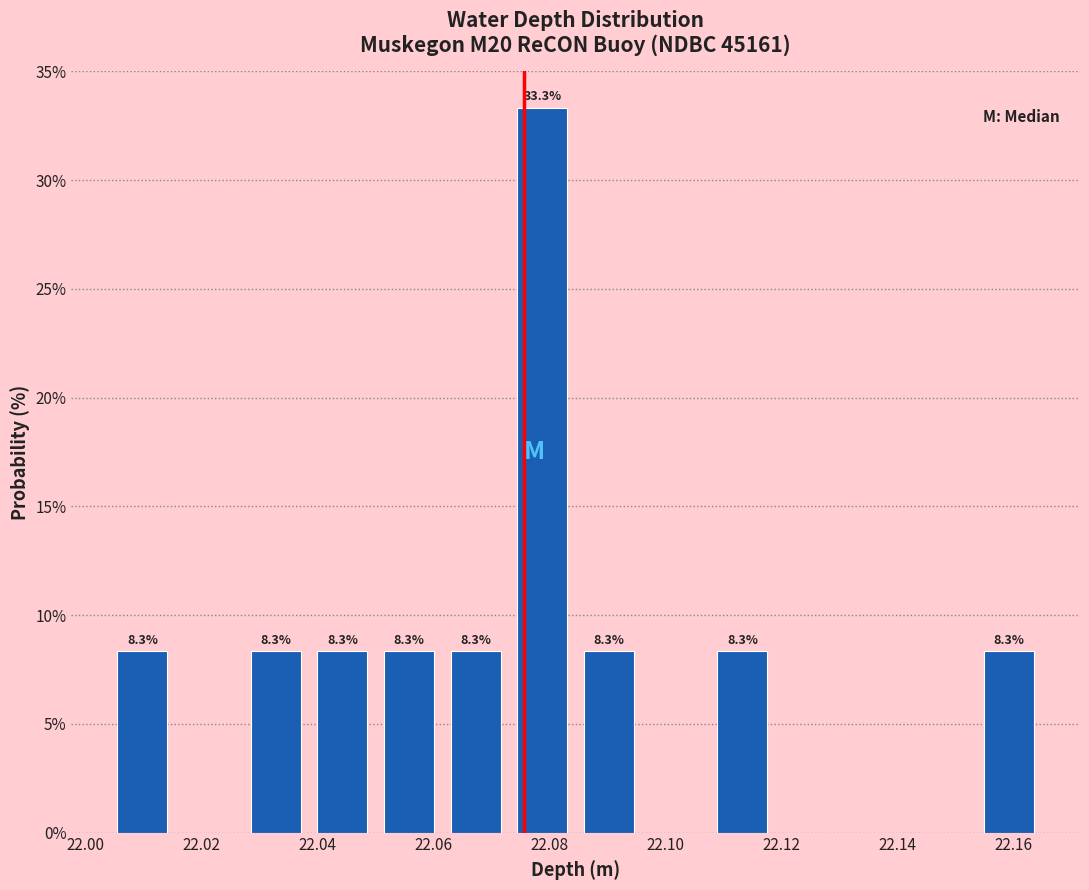

Which range on the x-axis has the tallest bar?

22.074 to 22.084